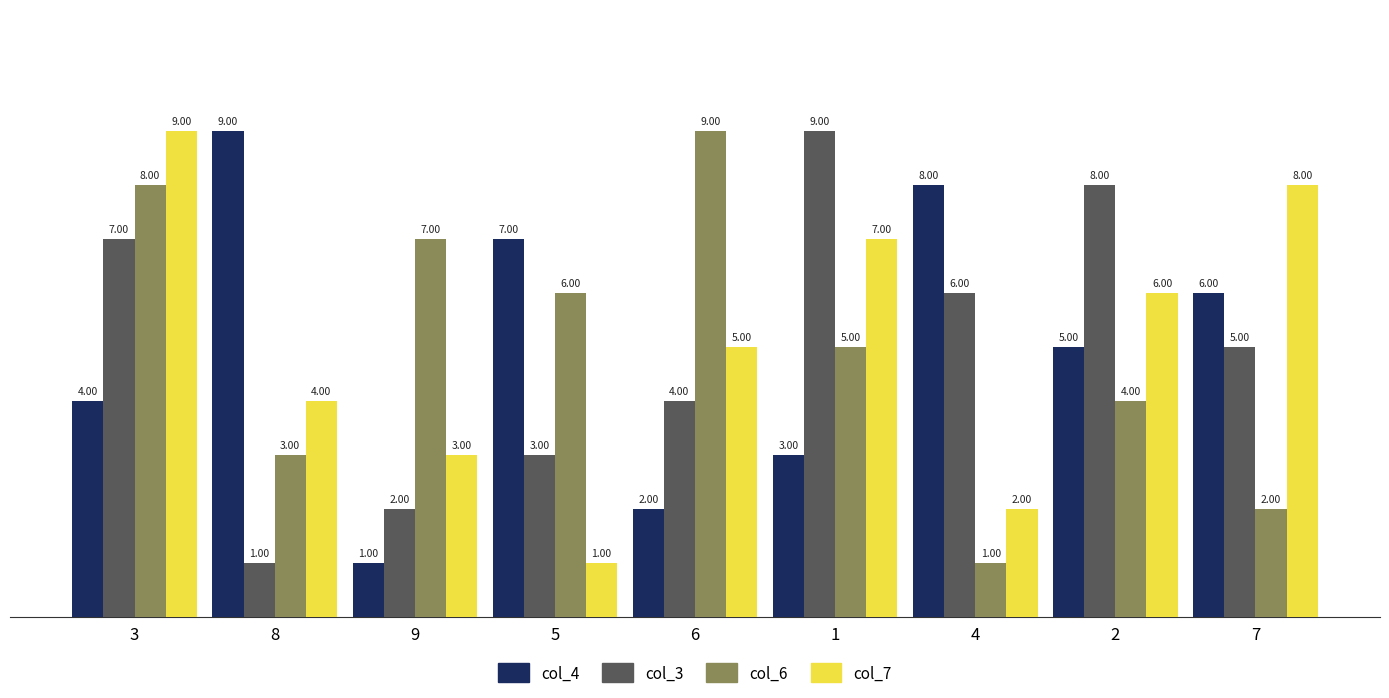

Reading left to right, what are all the values shown in this chart?

col_4: 4	9	1	7	2	3	8	5	6
col_3: 7	1	2	3	4	9	6	8	5
col_6: 8	3	7	6	9	5	1	4	2
col_7: 9	4	3	1	5	7	2	6	8